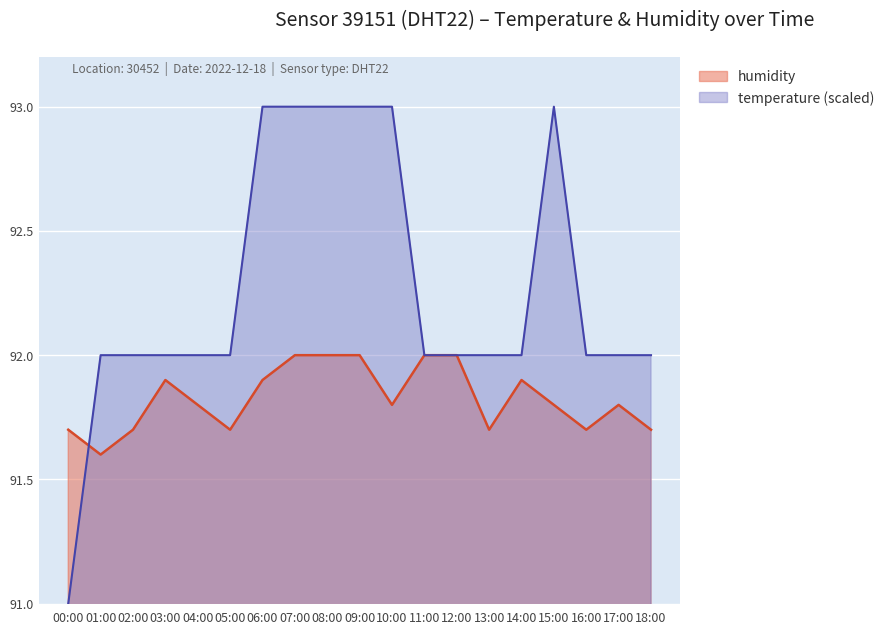

Where do temperature and humidity first cross each other?

00:00 and 01:00